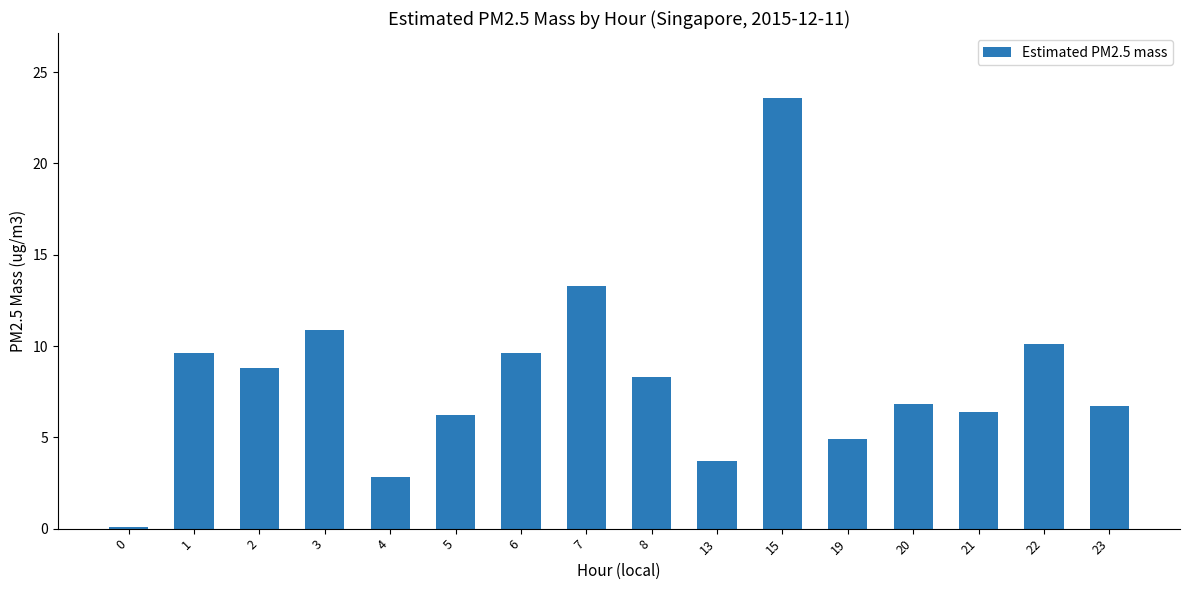

At which category does the chart reach its peak across all series?

15